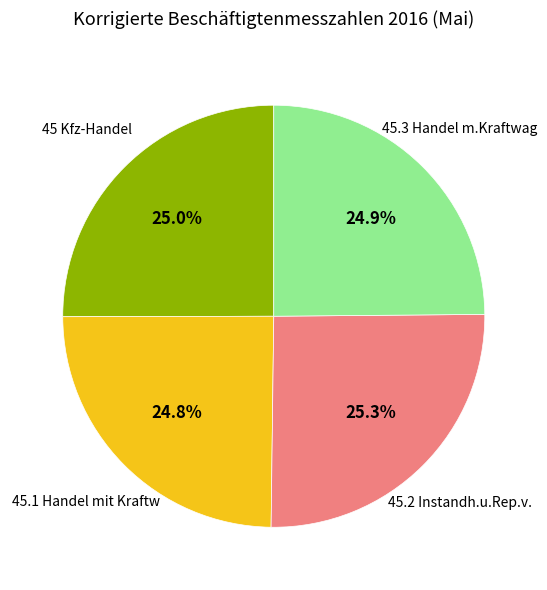

What percentage is NOT represented by 45.2 Instandh.u.Rep.v.?

74.7%